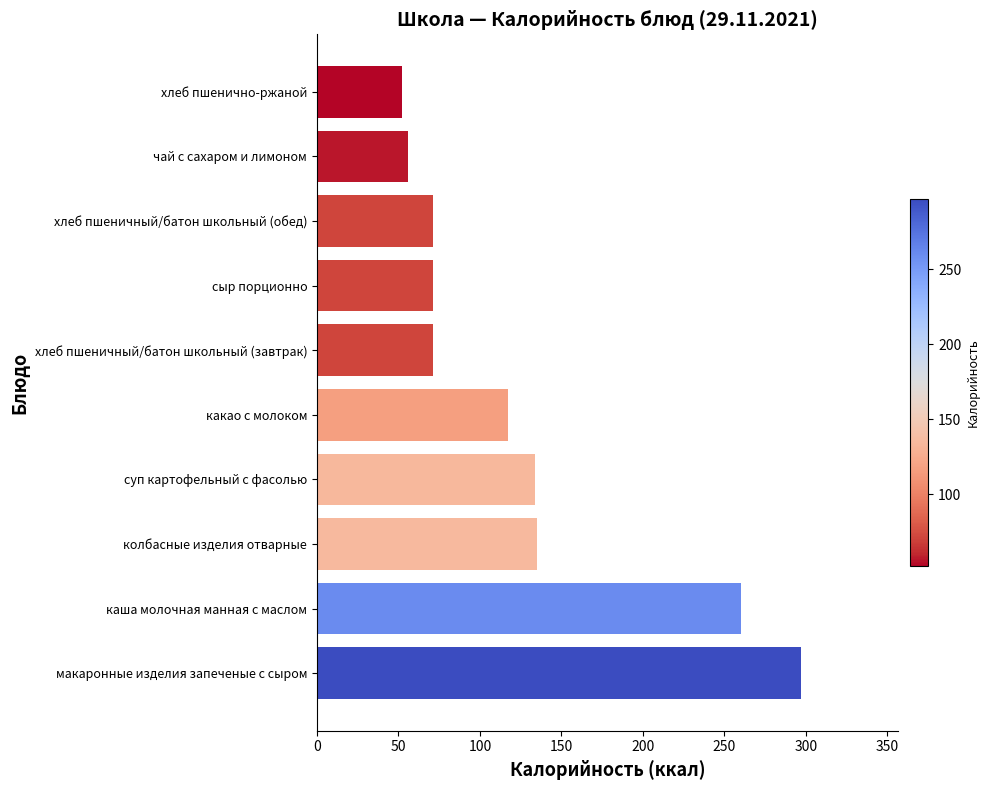

What is the change in value from суп картофельный с фасолью to хлеб пшеничный/батон школьный (обед)?

-63